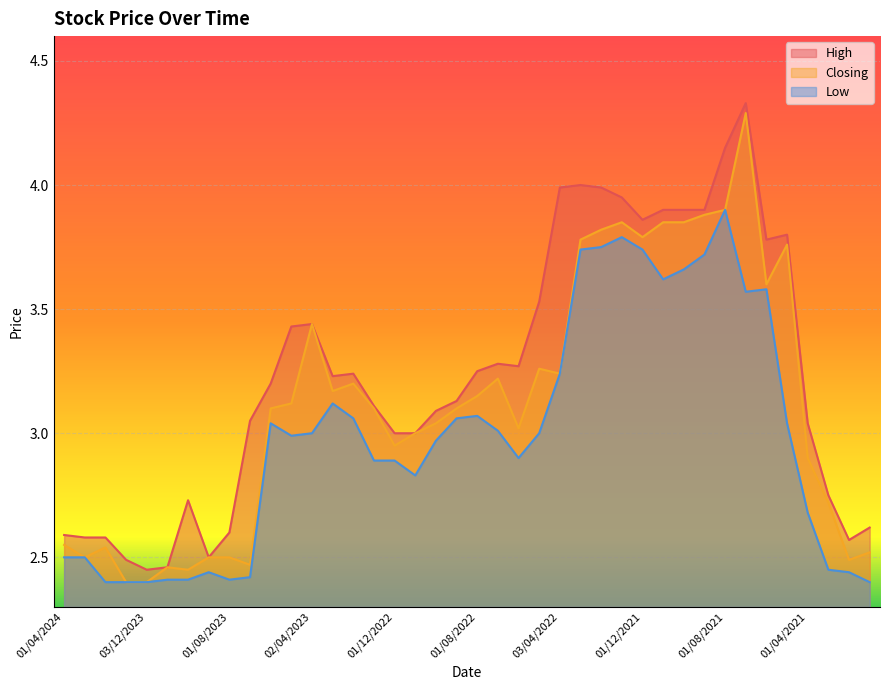

True or false: Closing has a value of 3.8 at 03/03/2024.

False